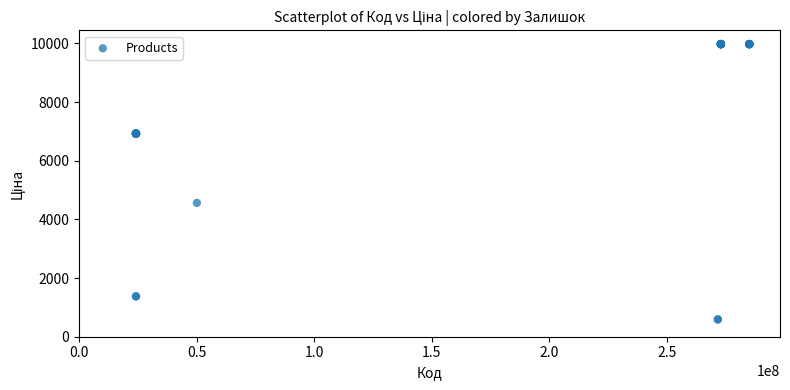

What Y value in the scatter plot is closest to 5282?

4561.9